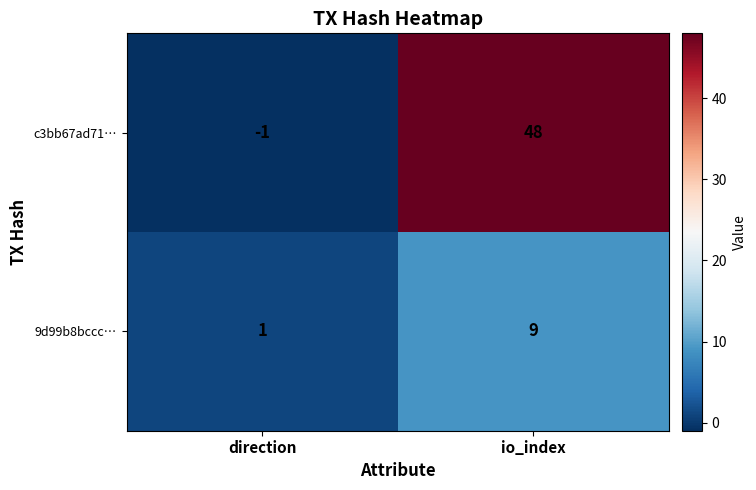

Reading right to left, extract all data points from this chart.

c3bb67ad71…: 48	-1
9d99b8bccc…: 9	1